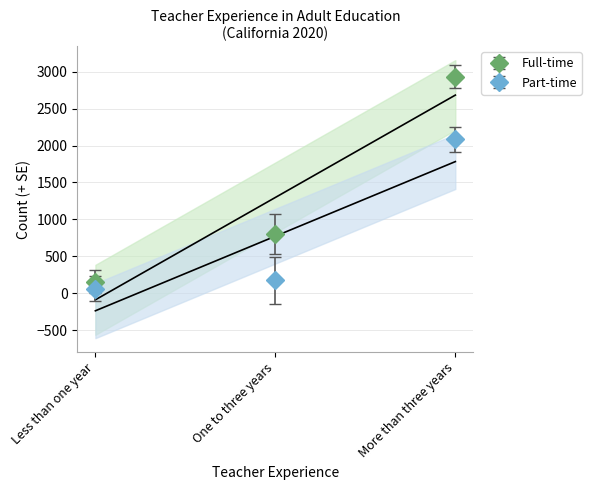

True or false: Part-time has a value of 174 at One to three years.

True